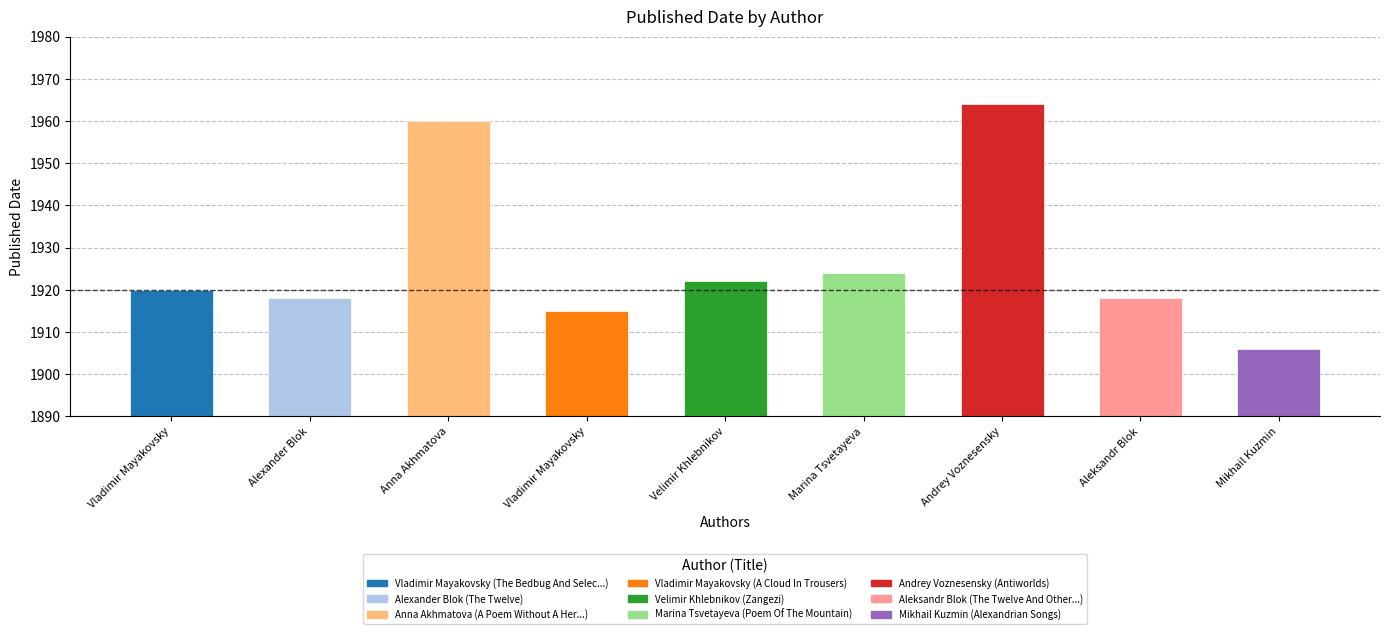

List the labels in order of value, largest first.

Andrey Voznesensky, Anna Akhmatova, Marina Tsvetayeva, Velimir Khlebnikov, Vladimir Mayakovsky, Alexander Blok, Aleksandr Blok, Vladimir Mayakovsky, Mikhail Kuzmin